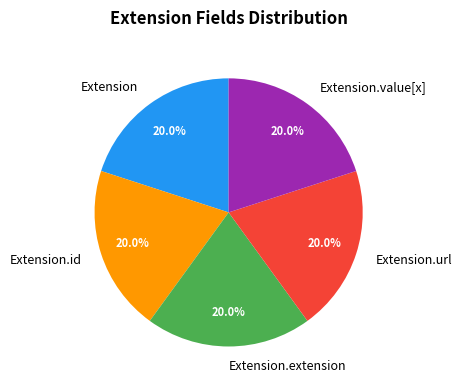

Approximately how many times larger is the value at Extension.id compared to Extension?

1.0